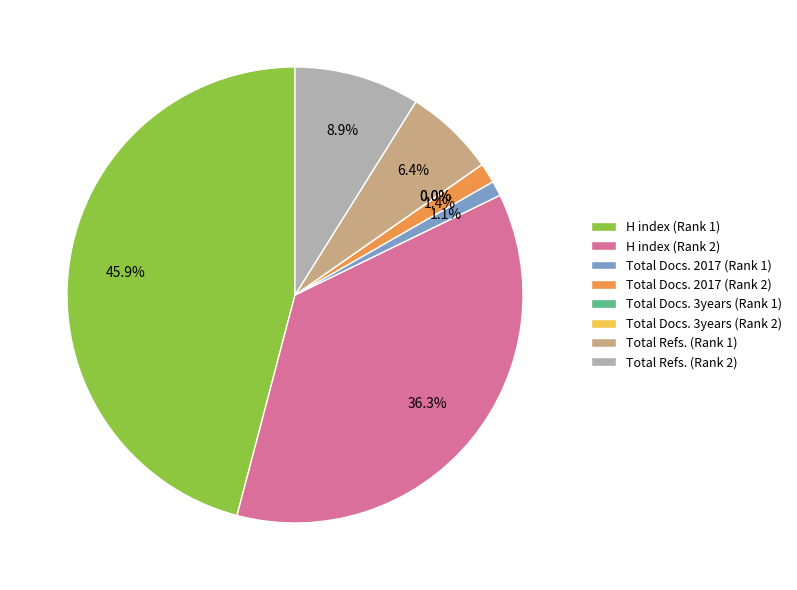

What percentage is the Total Refs. (Rank 1) slice, to the nearest percent?

6%